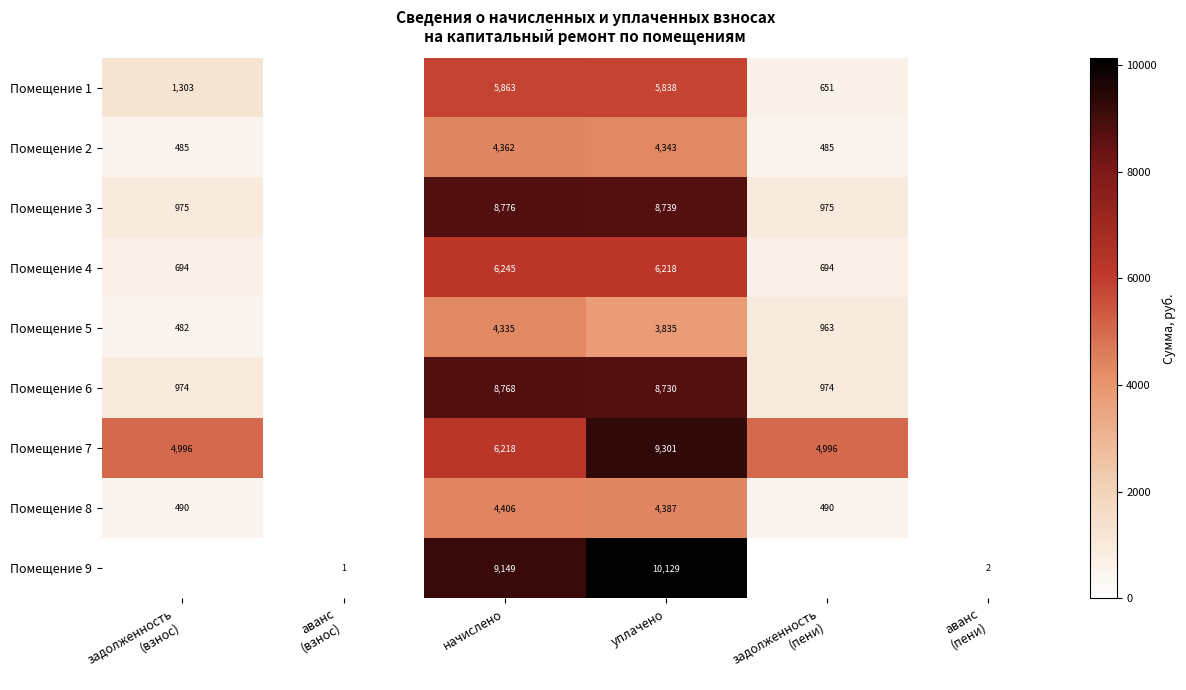

At уплачено, list the series in order from smallest to largest.

Помещение 5, Помещение 2, Помещение 8, Помещение 1, Помещение 4, Помещение 6, Помещение 3, Помещение 7, Помещение 9